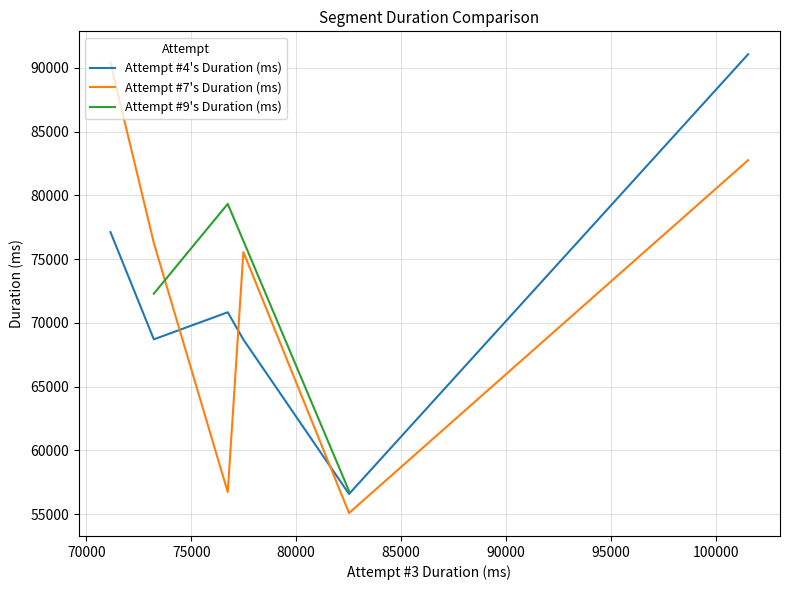

Which series ends up on top after the final intersection of Attempt #4's Duration (ms) and Attempt #7's Duration (ms)?

Attempt #4's Duration (ms)